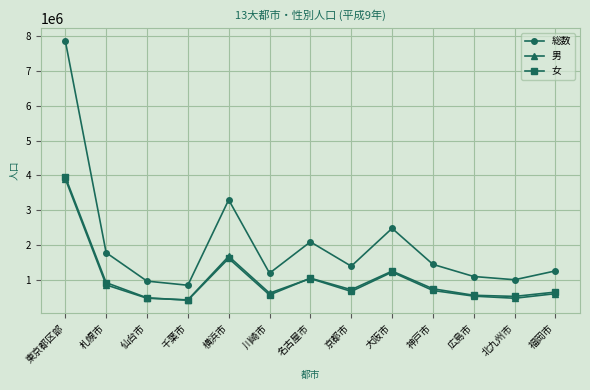

What is the difference between the highest and lowest values at 名古屋市?

1052000